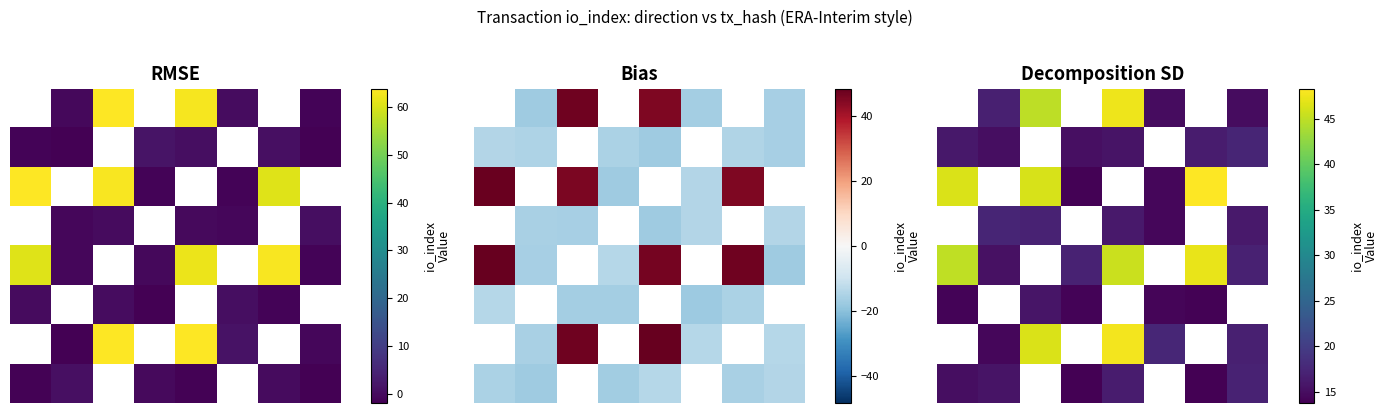

Which category has the highest value across all series?

6